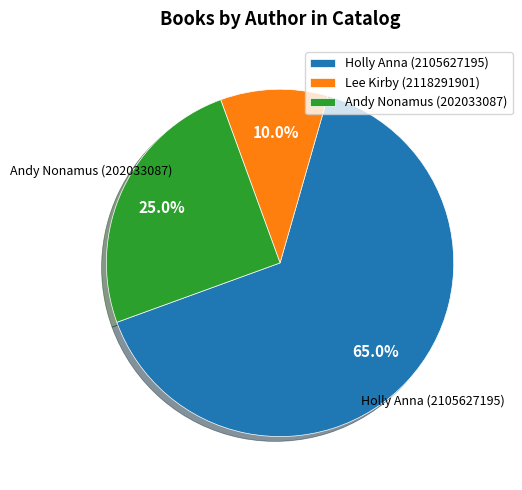

Which category accounts for the majority?

Holly Anna (2105627195)